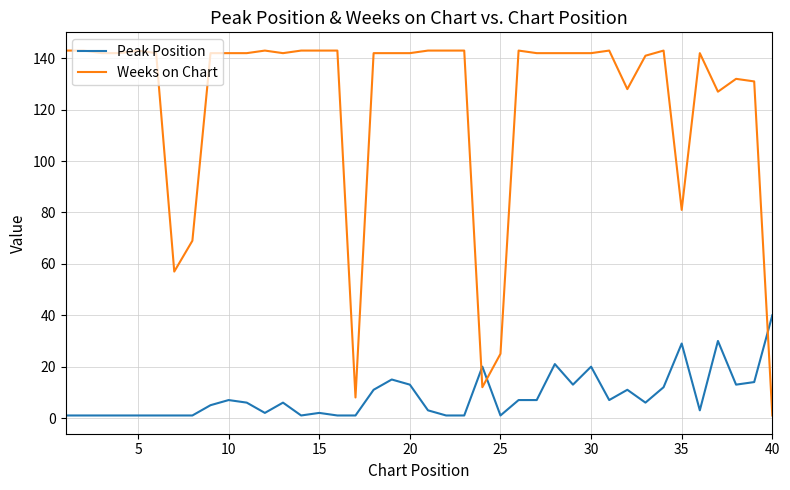

List the series in order of their peak value, highest first.

Weeks on Chart, Peak Position